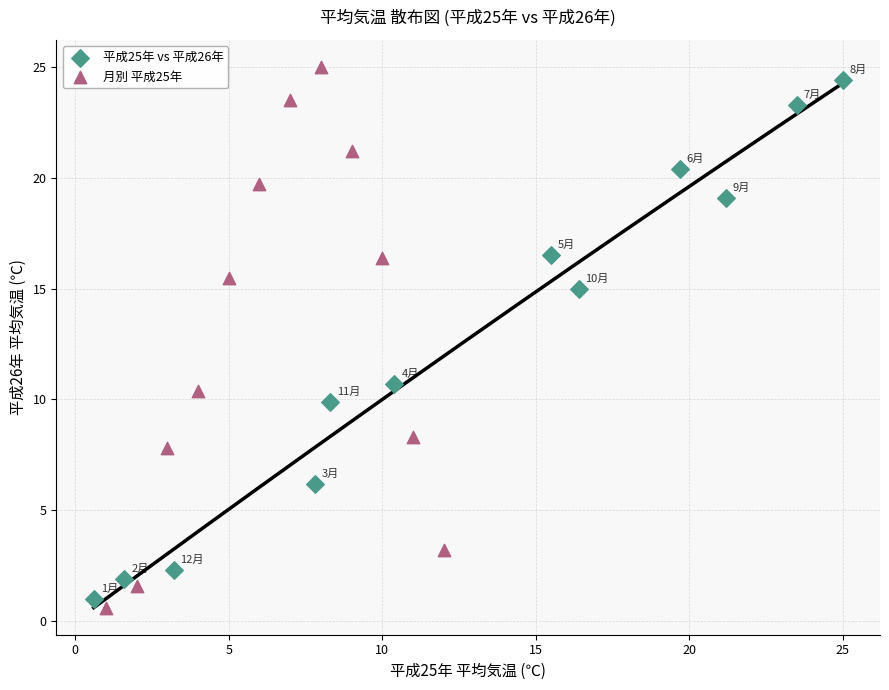

Which series contains the highest Y value?

月別 平成25年